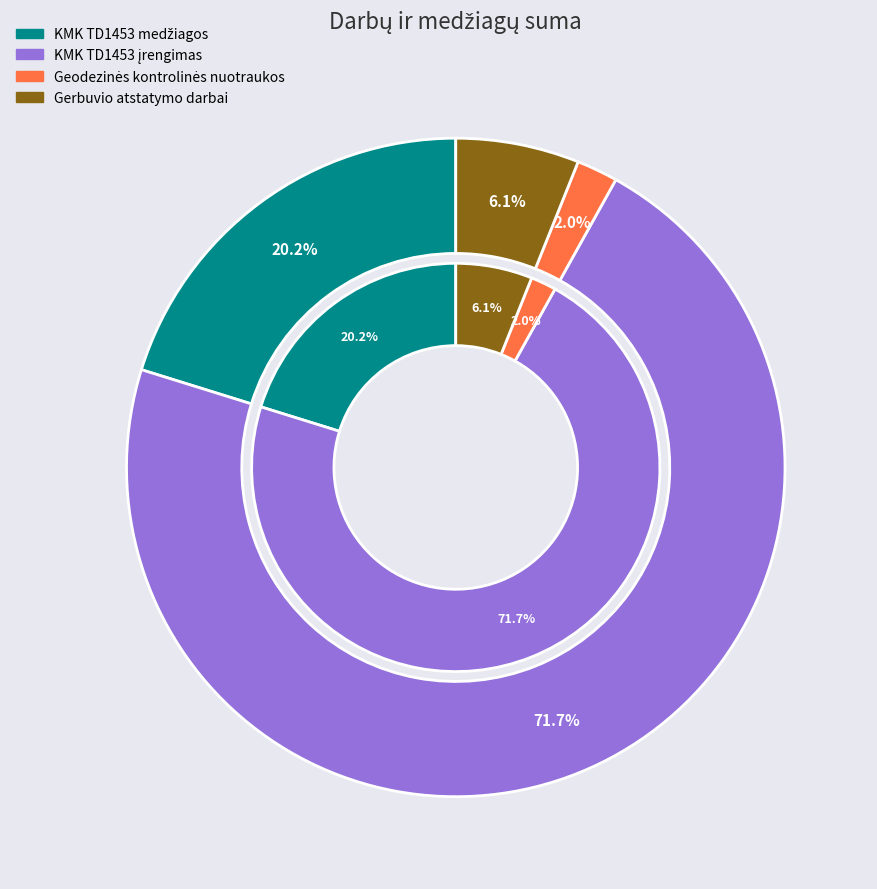

What is the largest slice in the pie chart?

KMK TD1453 įrengimas